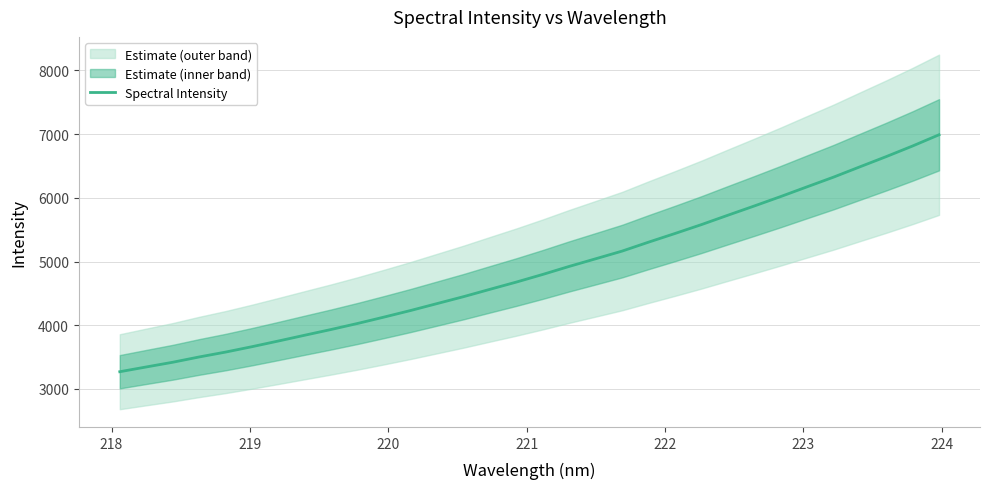

Does the chart have visible grid lines?

Yes